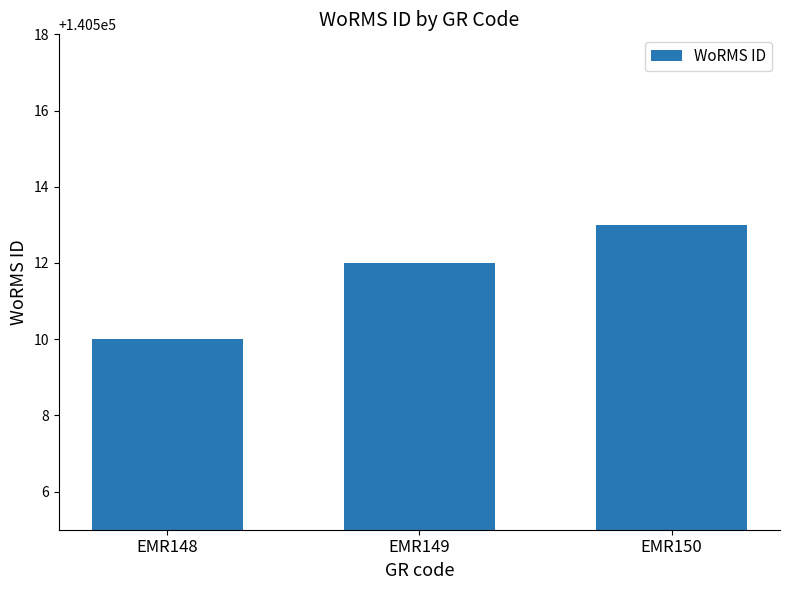

Does the chart contain stacked bars?

No